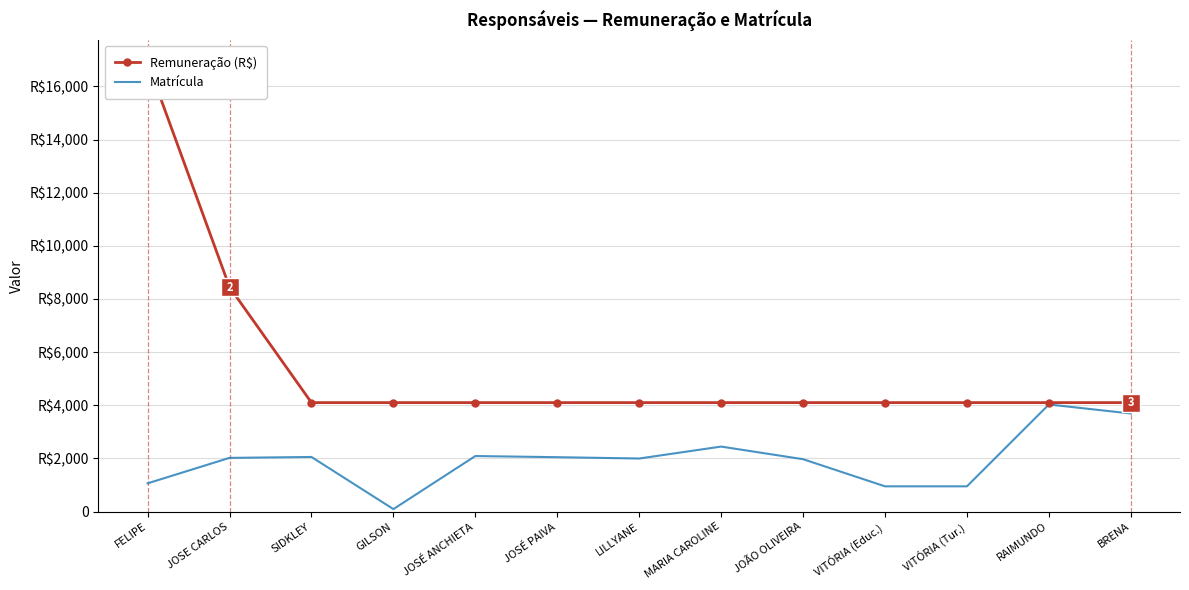

At how many categories does at least one series exceed 154?

13